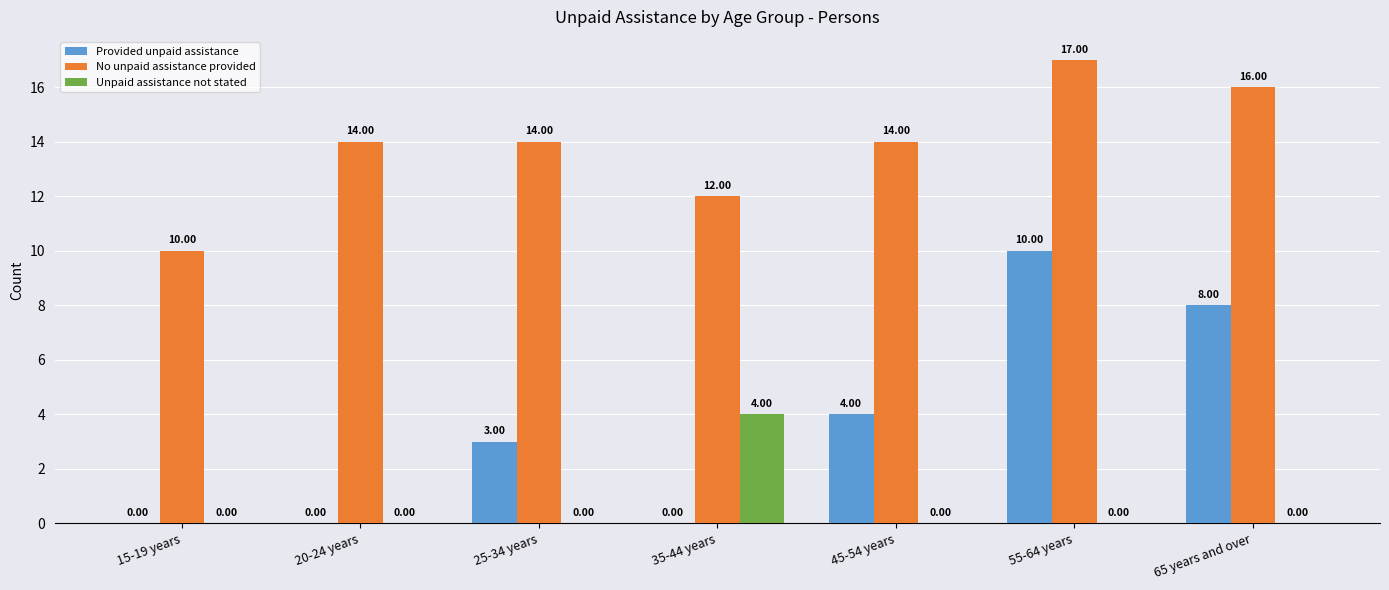

What is the highest value of the No unpaid assistance provided series?

17